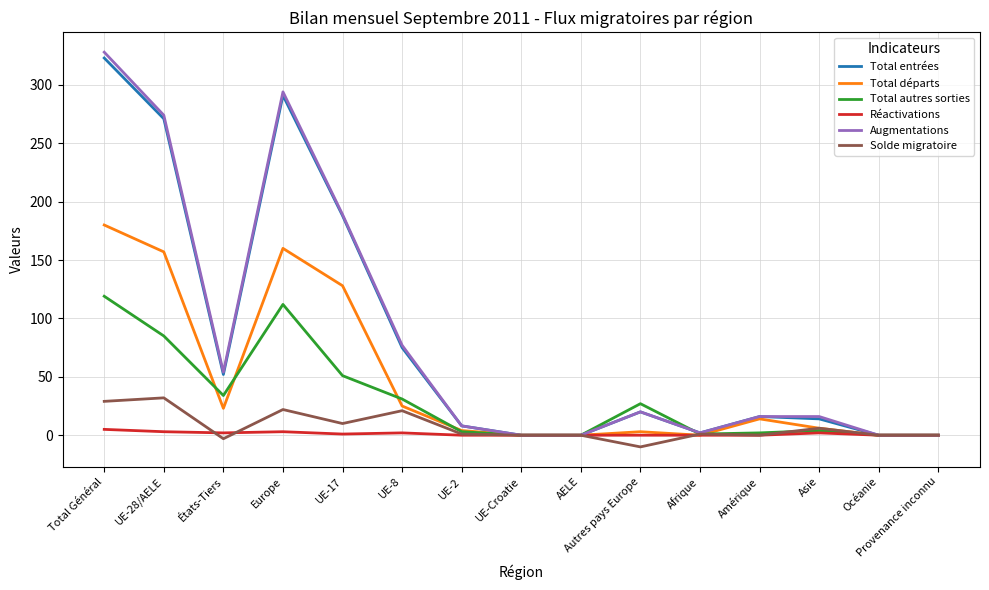

At which category is the sum across all series the highest?

Total Général